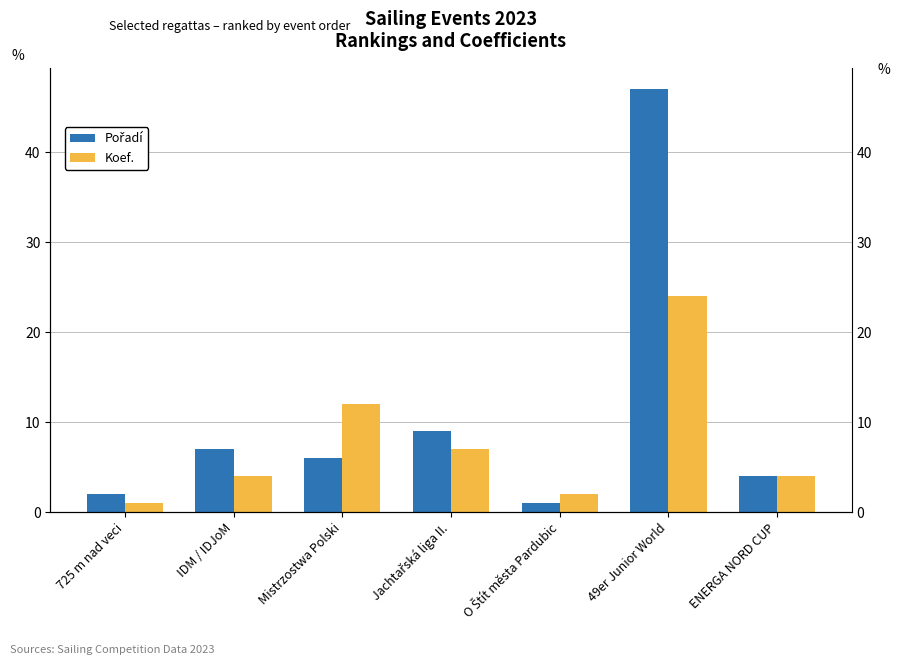

Which has a higher value, 49er Junior World or Mistrzostwa Polski?

49er Junior World